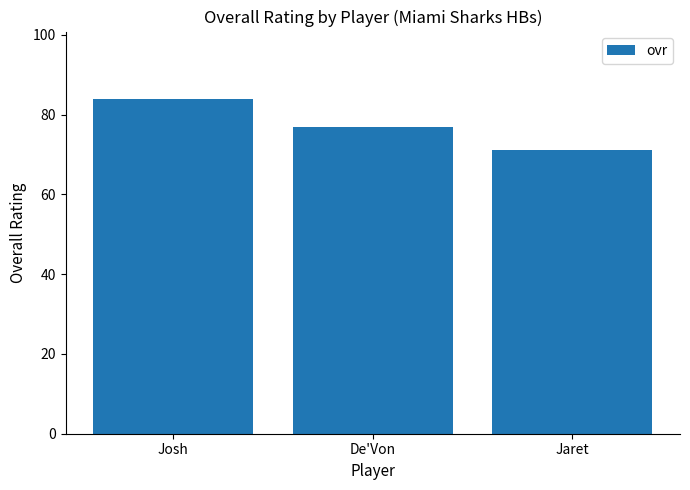

True or false: the data shows 77 at De'Von.

True